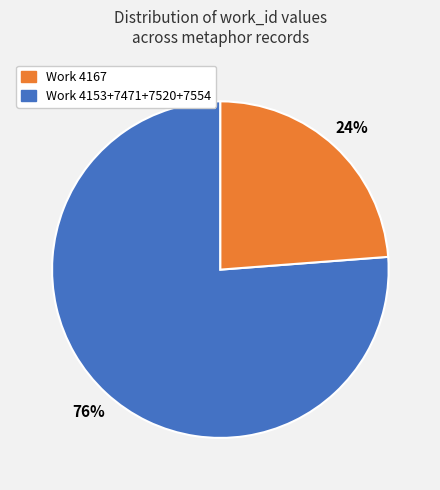

Count the number of slices in the pie.

2